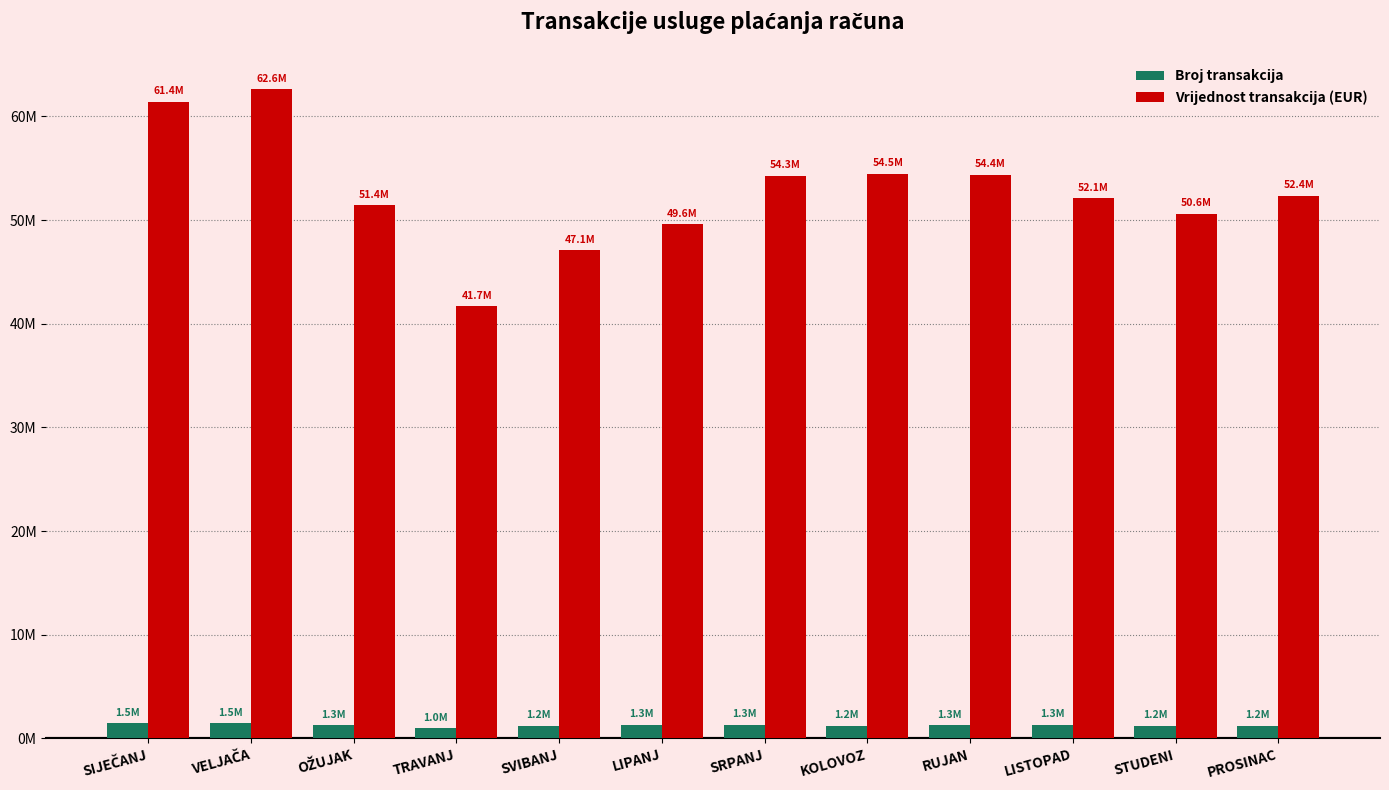

What is the sum of the Broj transakcija values at SIJEČANJ and SVIBANJ?

2678220.0